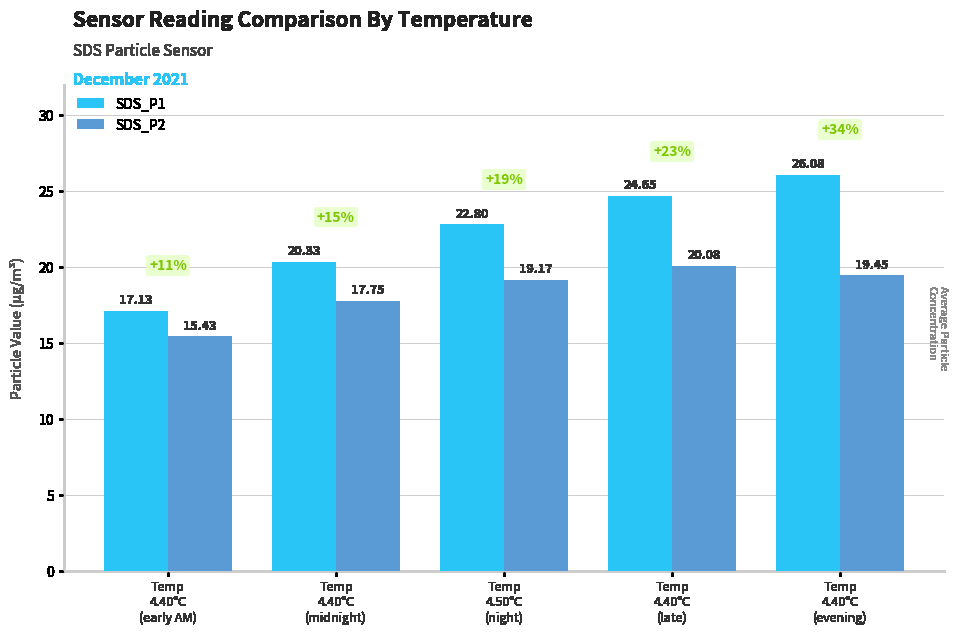

What is the sum of all SDS_P2 values?

91.9